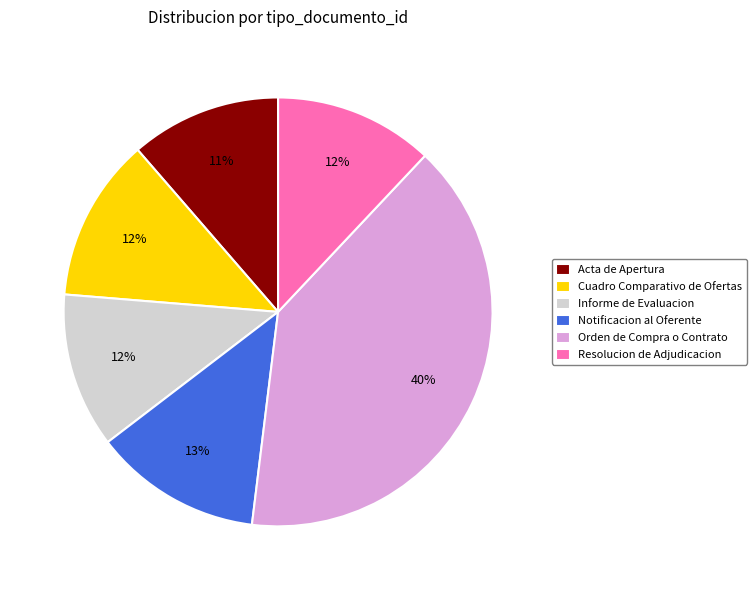

How many slices are in this pie chart?

6